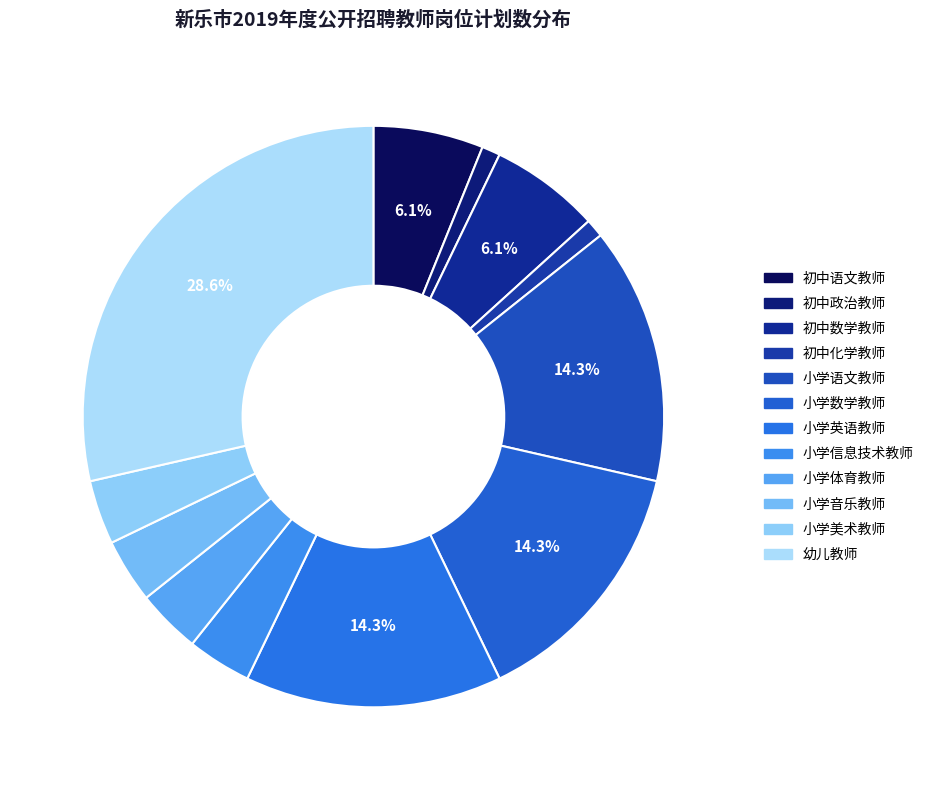

How many segments does this pie chart have?

12